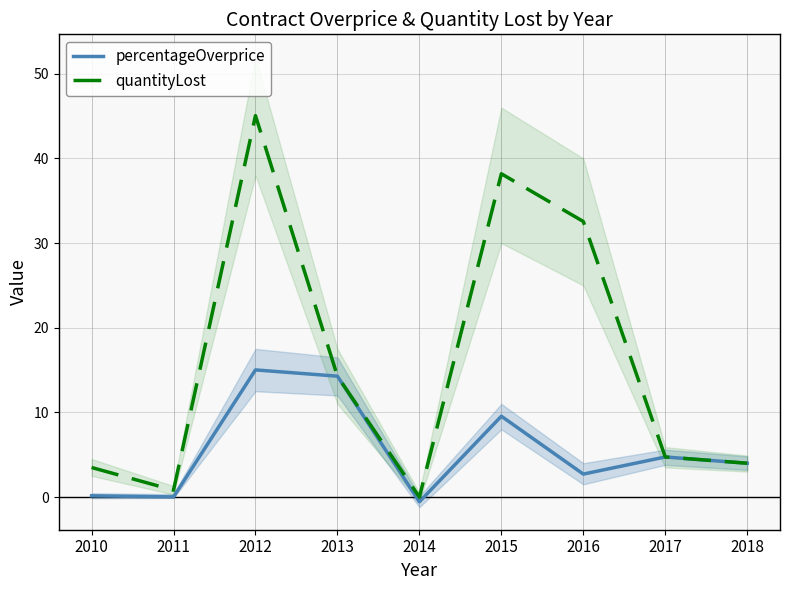

What is the average value of the quantityLost series?

15.9